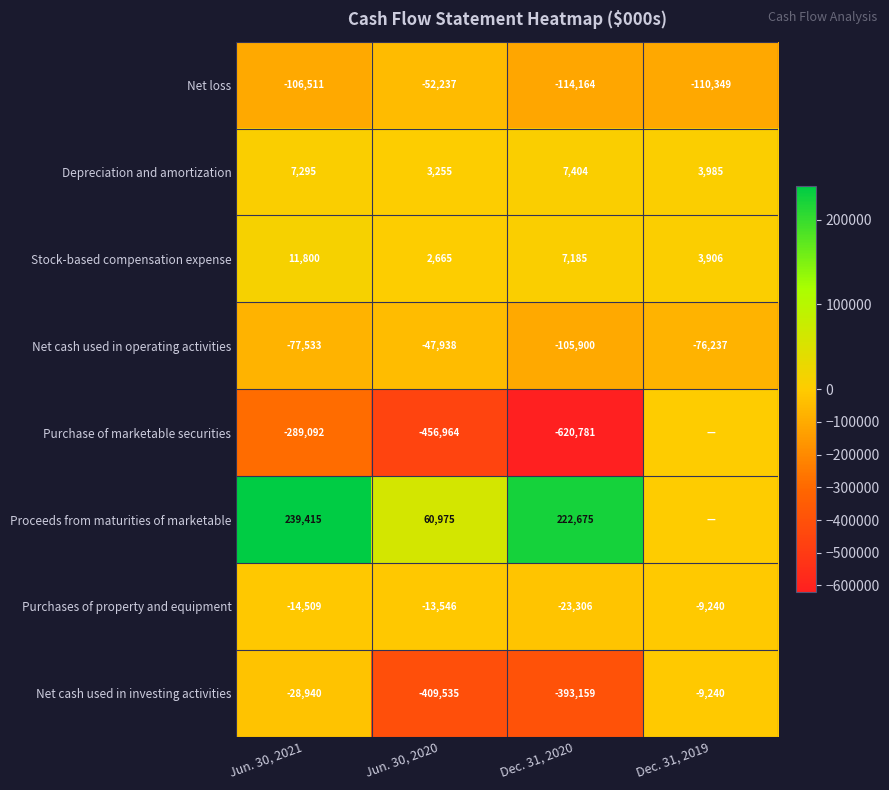

Count the number of data series in this chart.

8